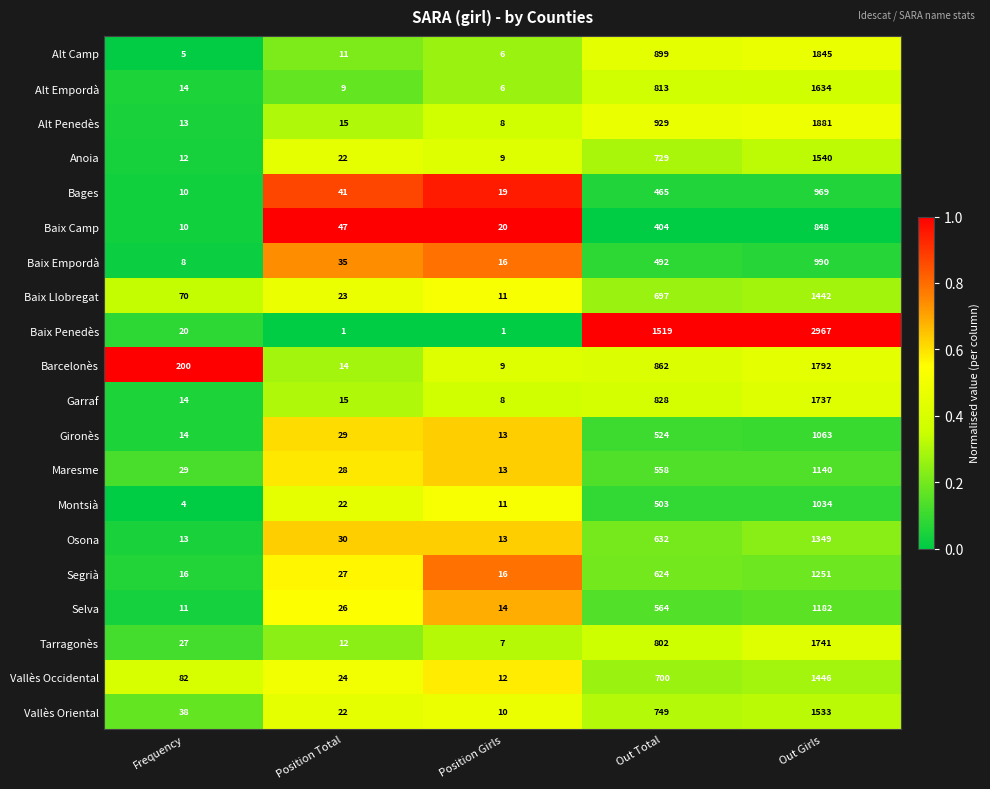

At which category is the sum across all series the highest?

Out Girls